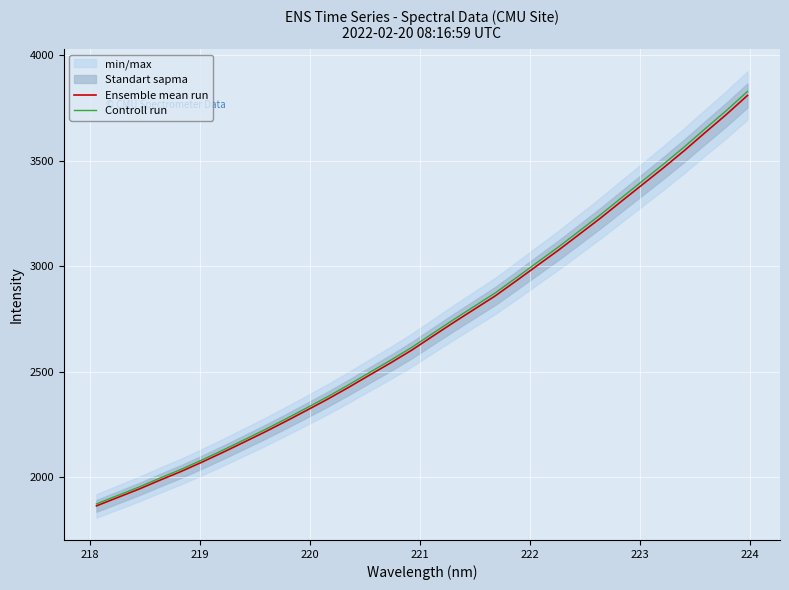

What is the minimum value for Ensemble mean run?

1863.4